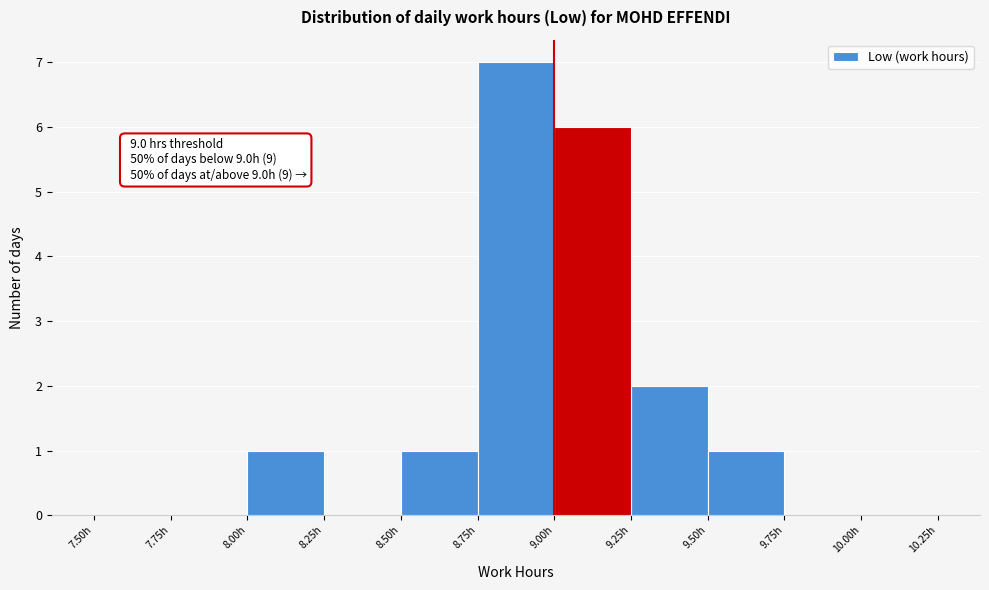

Which range on the x-axis has the tallest bar?

8.75 to 9.00